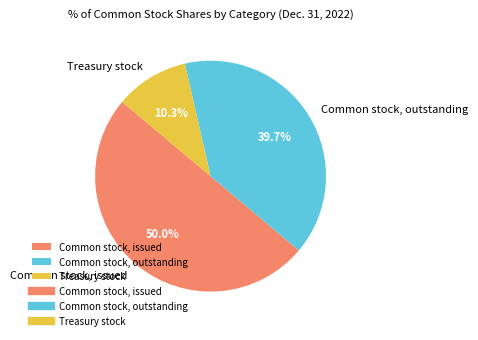

To the nearest percent, what portion does Treasury stock represent?

10%